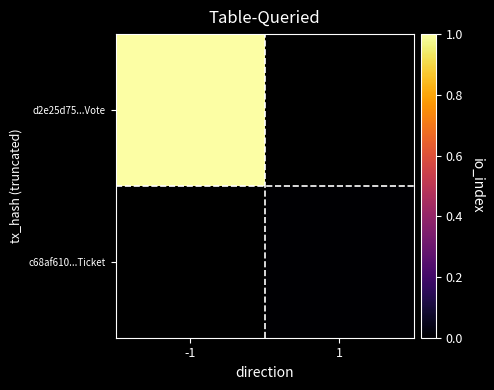

Where is d2e25d75...Vote nearest to the value 1?

-1